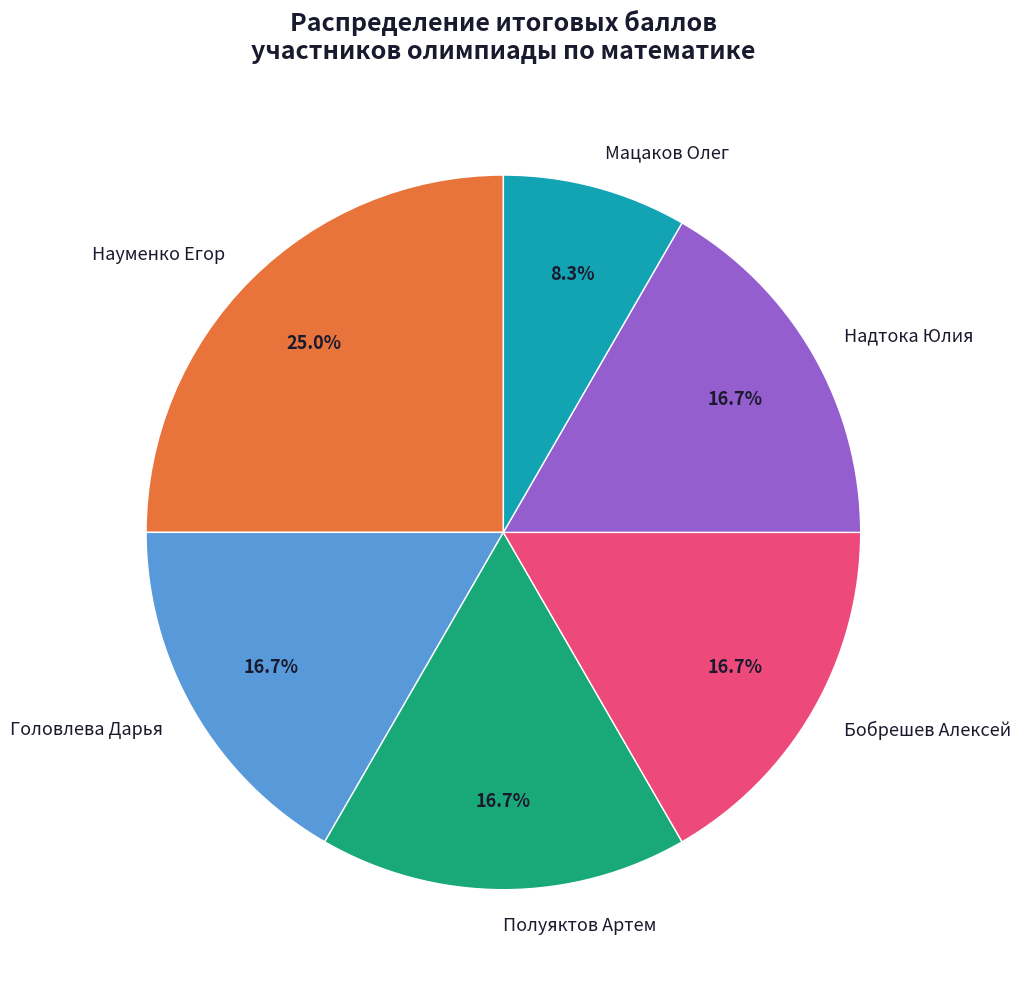

Which slice is the largest?

Науменко Егор